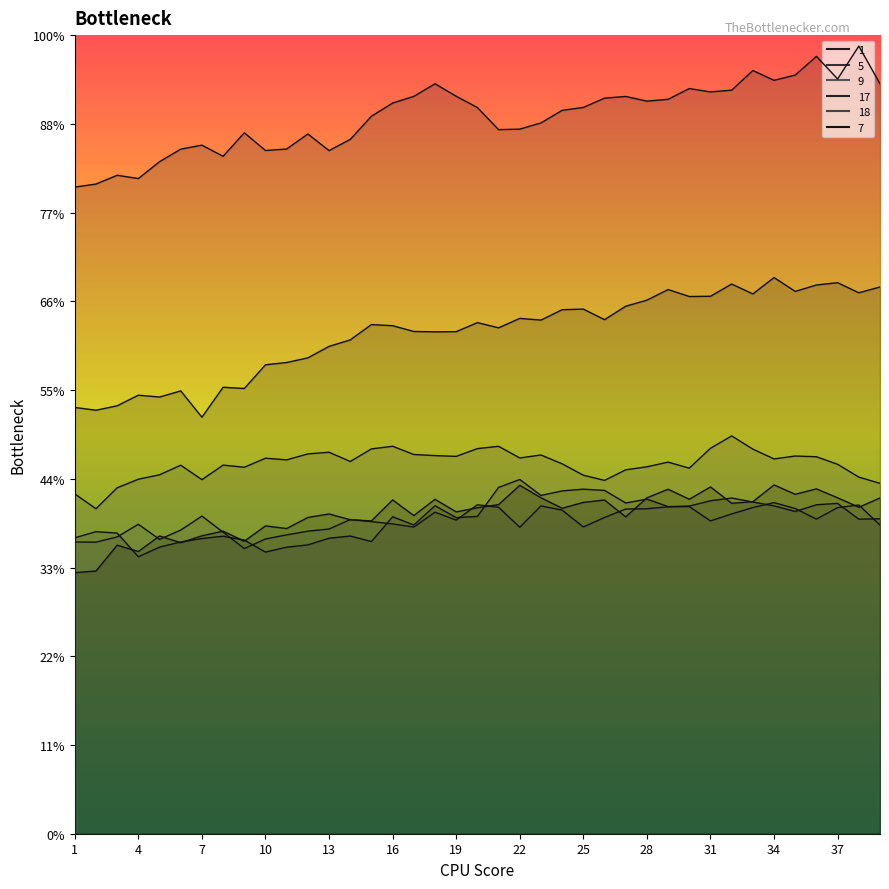

Reading left to right, transcribe all the data shown in this chart.

1: 1=480.4	2=477.3	3=482.3	4=494.2	5=492.1	6=499.0	7=469.4	8=503.2	9=501.8	10=528.5	11=531.0	12=536.3	13=549.2	14=556.5	15=573.8	16=572.5	17=566.0	18=565.6	19=565.8	20=576.0	21=570.1	22=580.7	23=578.8	24=590.5	25=591.2	26=579.3	27=594.5	28=601.3	29=613.3	30=605.4	31=605.7	32=619.5	33=608.3	34=626.8	35=611.2	36=618.4	37=621.0	38=609.6	39=616.1
5: 1=333.5	2=340.4	3=338.8	4=312.1	5=323.0	6=328.8	7=332.7	8=335.2	9=330.9	10=317.4	11=322.9	12=325.5	13=333.0	14=335.5	15=329.3	16=357.2	17=348.0	18=369.7	19=356.2	20=357.6	21=390.3	22=399.2	23=381.2	24=386.4	25=388.3	26=386.9	27=372.7	28=377.1	29=368.6	30=369.2	31=375.2	32=378.3	33=373.8	34=369.5	35=363.2	36=370.7	37=372.3	38=354.5	39=354.9
9: 1=328.8	2=328.6	3=334.5	4=348.7	5=331.7	6=342.2	7=358.0	8=339.8	9=321.4	10=332.2	11=336.8	12=341.0	13=343.4	14=354.0	15=351.8	16=349.1	17=345.6	18=362.3	19=353.4	20=370.7	21=367.9	22=345.4	23=369.4	24=364.7	25=345.7	26=356.4	27=365.9	28=366.2	29=368.4	30=368.7	31=352.5	32=360.4	33=367.6	34=373.1	35=366.5	36=354.6	37=367.5	38=370.5	39=347.9
17: 1=728.7	2=732.2	3=742.0	4=738.4	5=757.3	6=771.5	7=776.0	8=763.4	9=789.9	10=770.0	11=771.6	12=788.6	13=769.8	14=782.5	15=808.6	16=823.4	17=830.9	18=845.1	19=831.1	20=818.4	21=793.5	22=794.0	23=801.0	24=815.2	25=818.5	26=828.9	27=830.9	28=825.6	29=827.7	30=839.8	31=836.0	32=838.0	33=860.1	34=849.0	35=855.0	36=876.0	37=850.6	38=887.6	39=845.1
18: 1=383.0	2=366.2	3=389.8	4=399.5	5=404.5	6=415.3	7=399.0	8=415.4	9=413.0	10=423.2	11=421.3	12=428.1	13=429.9	14=419.5	15=433.7	16=436.6	17=427.4	18=426.1	19=425.3	20=434.0	21=436.6	22=423.5	23=426.8	24=416.9	25=404.0	26=398.2	27=410.1	28=413.5	29=418.8	30=412.0	31=434.4	32=448.3	33=433.4	34=422.3	35=425.7	36=424.8	37=416.3	38=401.9	39=394.9
7: 1=294.2	2=296.1	3=325.2	4=318.0	5=335.6	6=327.9	7=335.7	8=341.0	9=329.6	10=346.9	11=343.9	12=356.4	13=360.3	14=353.8	15=352.5	16=376.2	17=358.5	18=376.8	19=362.7	20=367.4	21=370.9	22=392.6	23=378.6	24=366.8	25=373.4	26=376.1	27=357.1	28=378.5	29=388.2	30=377.0	31=390.8	32=372.4	33=374.2	34=393.0	35=382.5	36=388.6	37=378.6	38=367.9	39=378.4